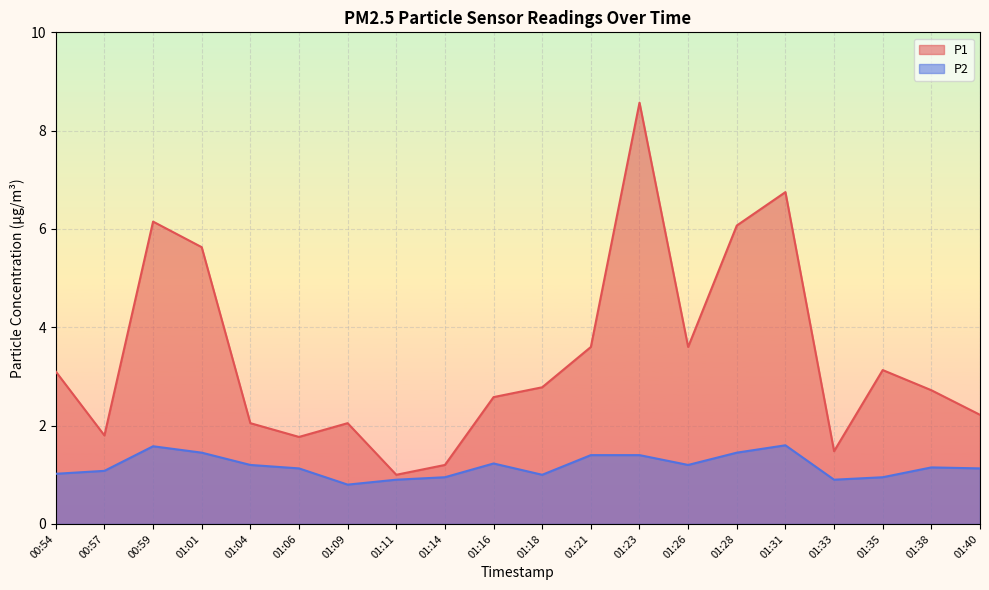

List the series in order of their overall mean, lowest first.

P2, P1